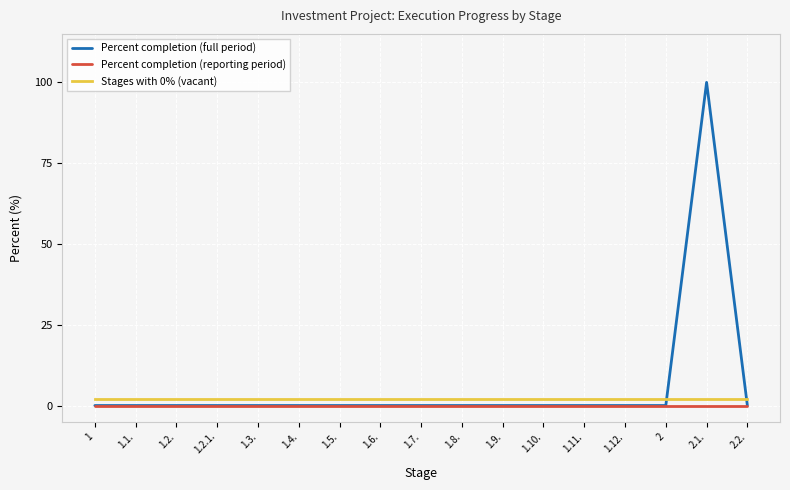

Between 1.9. and 2.1., which series saw the biggest shift?

Percent completion (full period)